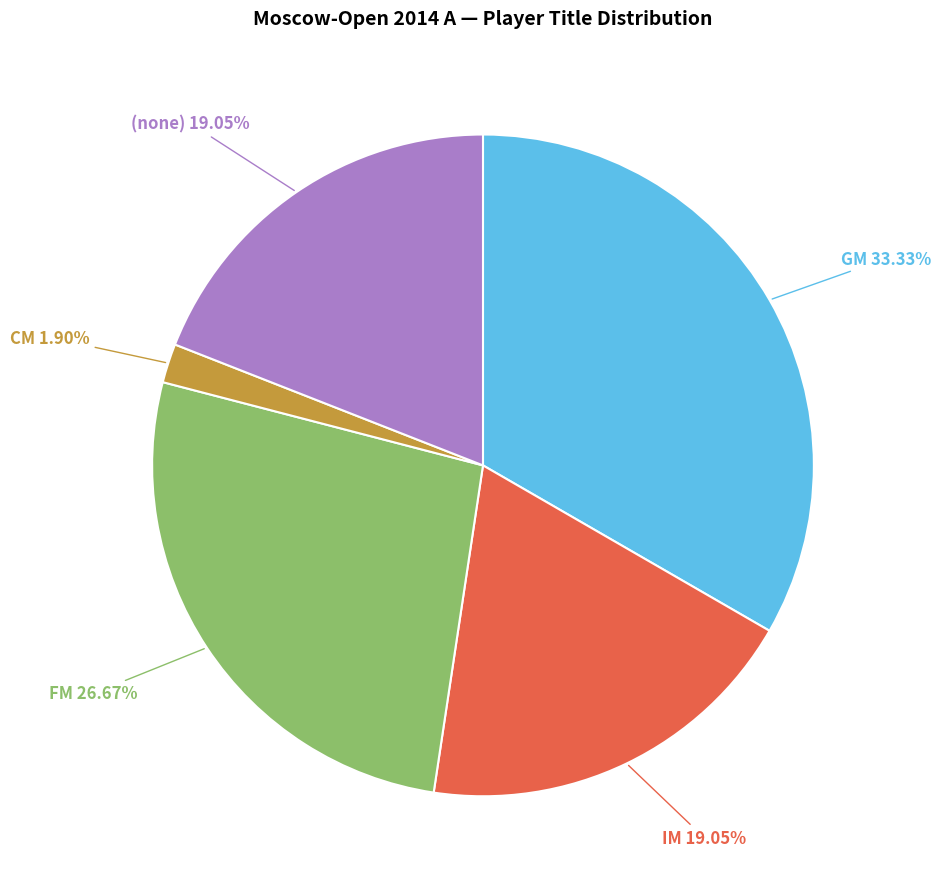

To the nearest percent, what is the difference between the largest and smallest slice percentages?

31%